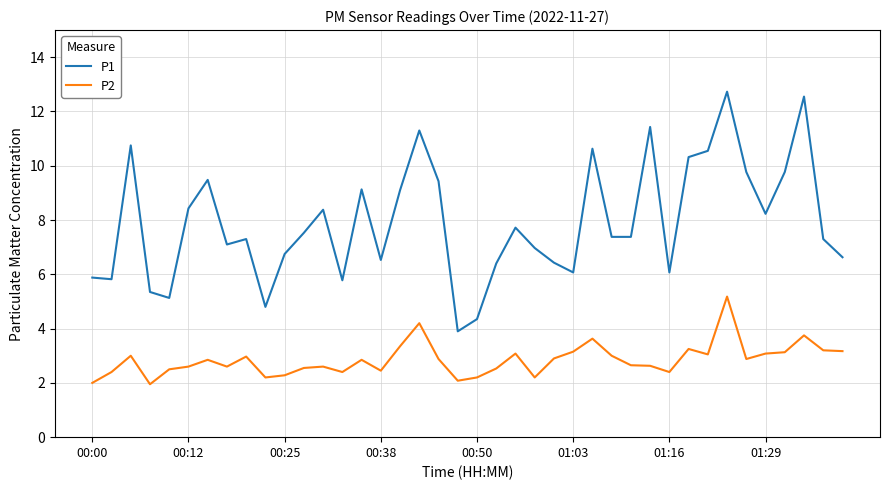

Which series has the largest total across all categories?

P1